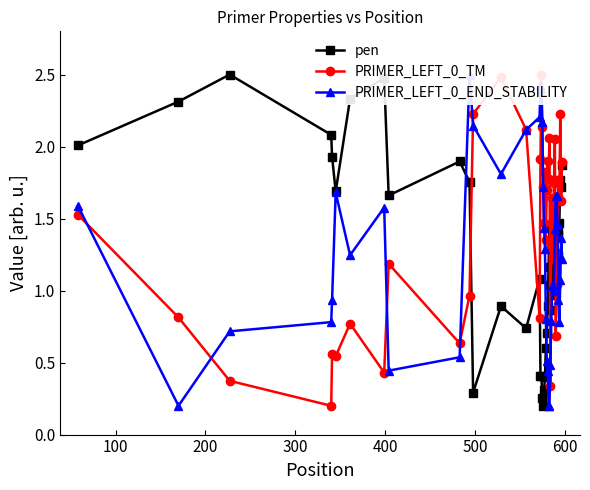

True or false: pen has more than 1 interior local peaks.

True